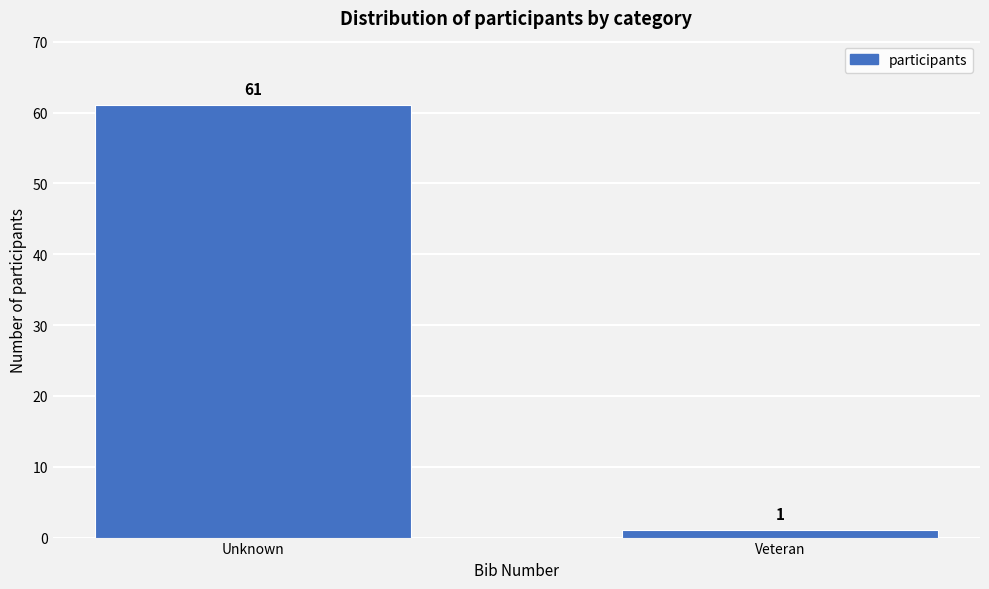

Reading left to right, transcribe all the data shown in this chart.

61	1